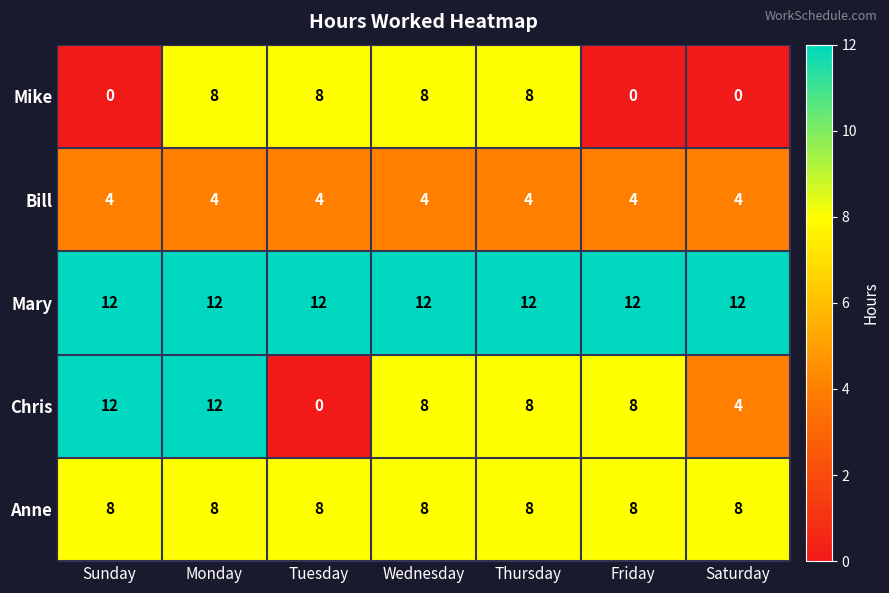

Read the Chris value at Thursday.

8